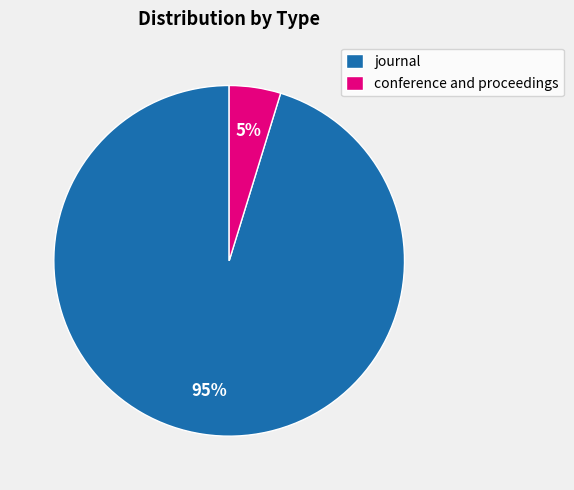

Which slice is the largest?

journal